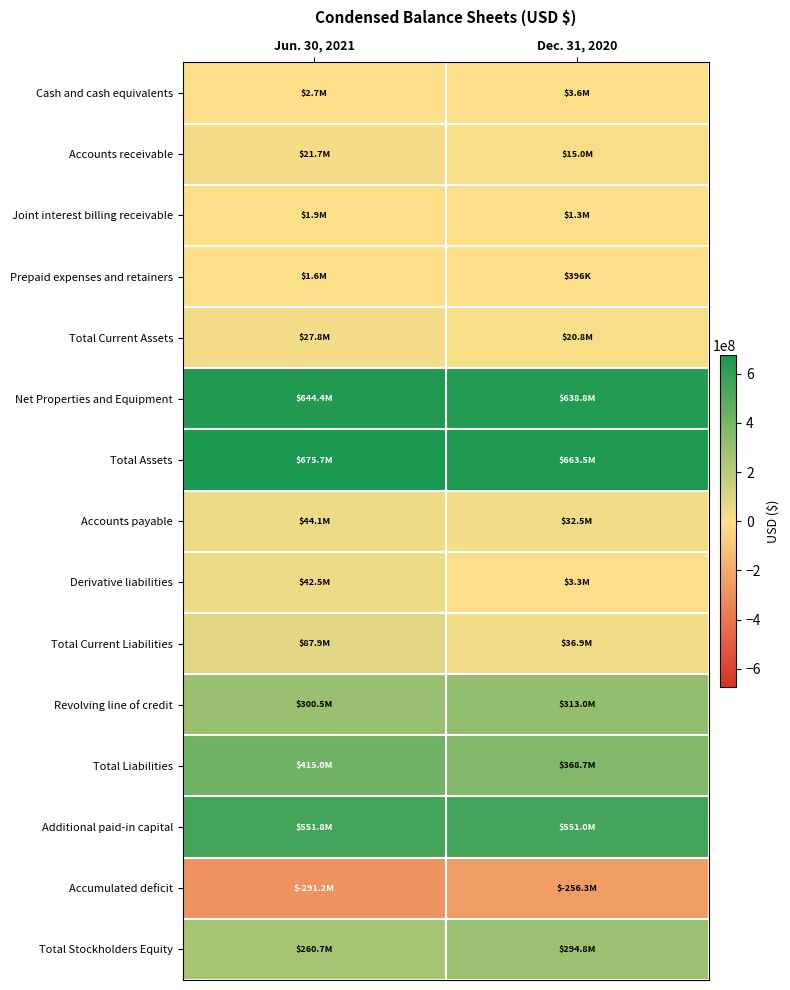

Reading left to right, extract all data points from this chart.

Cash and cash equivalents: Jun. 30, 2021=2670242	Dec. 31, 2020=3578634
Accounts receivable: Jun. 30, 2021=21679567	Dec. 31, 2020=14997979
Joint interest billing receivable: Jun. 30, 2021=1909804	Dec. 31, 2020=1327262
Prepaid expenses and retainers: Jun. 30, 2021=1577671	Dec. 31, 2020=396109
Total Current Assets: Jun. 30, 2021=27837284	Dec. 31, 2020=20799890
Net Properties and Equipment: Jun. 30, 2021=644399292	Dec. 31, 2020=638782560
Total Assets: Jun. 30, 2021=675696822	Dec. 31, 2020=663456197
Accounts payable: Jun. 30, 2021=44128214	Dec. 31, 2020=32500081
Derivative liabilities: Jun. 30, 2021=42517473	Dec. 31, 2020=3287328
Total Current Liabilities: Jun. 30, 2021=87879828	Dec. 31, 2020=36941737
Revolving line of credit: Jun. 30, 2021=300500000	Dec. 31, 2020=313000000
Total Liabilities: Jun. 30, 2021=415000723	Dec. 31, 2020=368690384
Additional paid-in capital: Jun. 30, 2021=551821170	Dec. 31, 2020=550951415
Accumulated deficit: Jun. 30, 2021=-291224422	Dec. 31, 2020=-256271170
Total Stockholders Equity: Jun. 30, 2021=260696099	Dec. 31, 2020=294765813